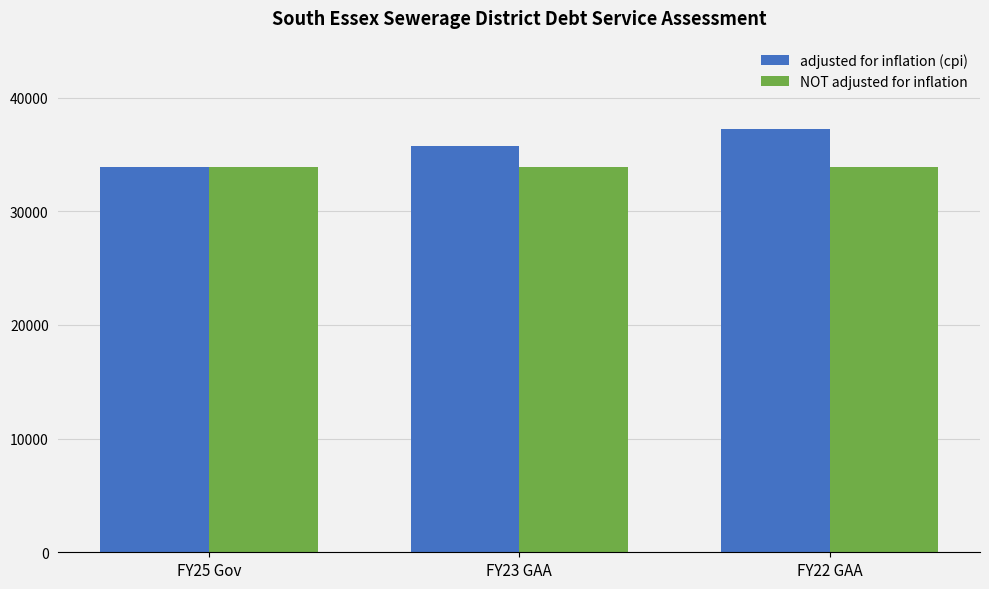

What is the value of the NOT adjusted for inflation bar at the 3rd from the left?

33914